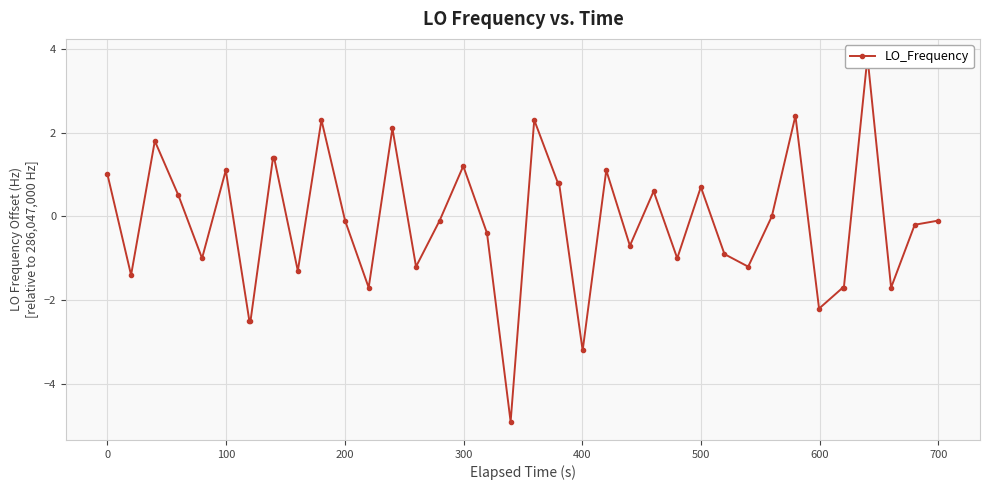

How many values are below zero?

22